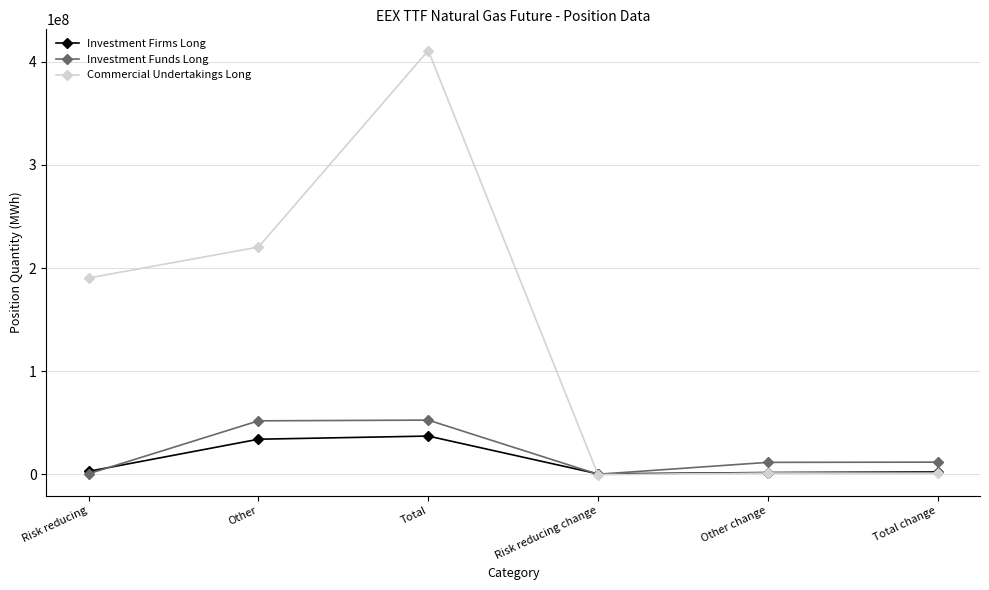

What value does the Investment Firms Long series have at Other?

34160688.0